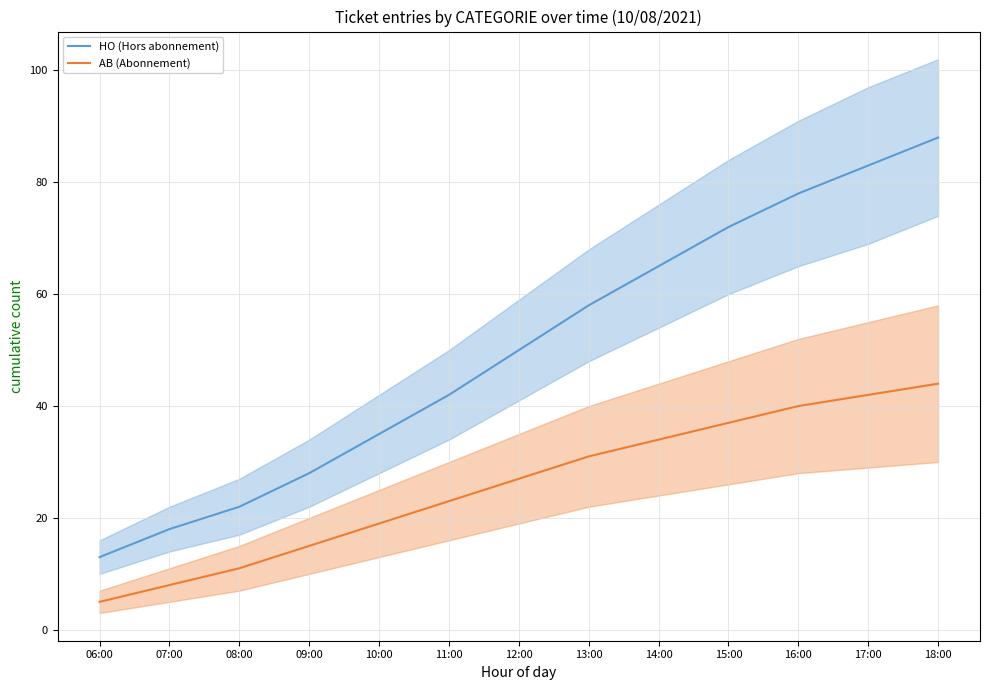

Reading left to right, what are all the values shown in this chart?

HO (Hors abonnement): 13	18	22	28	35	42	50	58	65	72	78	83	88
AB (Abonnement): 5	8	11	15	19	23	27	31	34	37	40	42	44